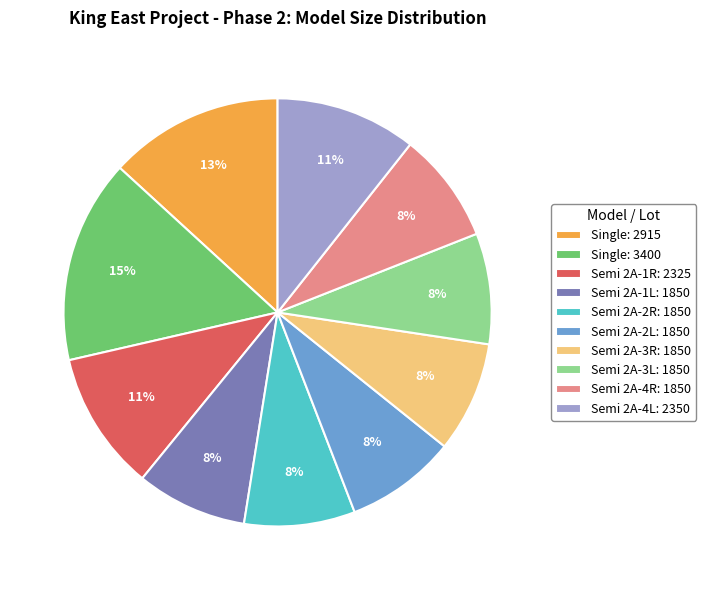

To the nearest percent, what is the average slice percentage?

10%